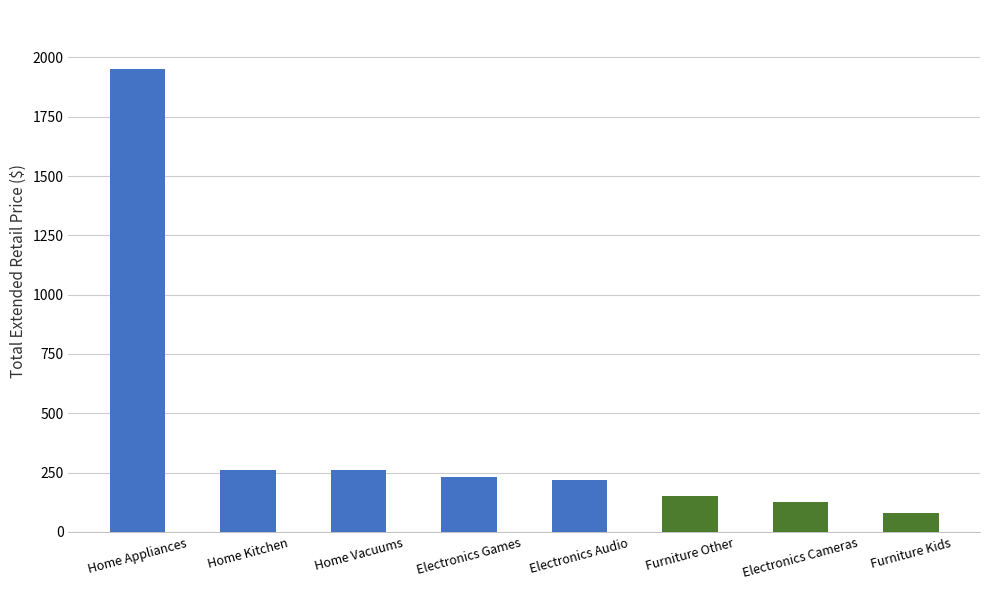

At which label does the data first exceed 229?

Home Appliances